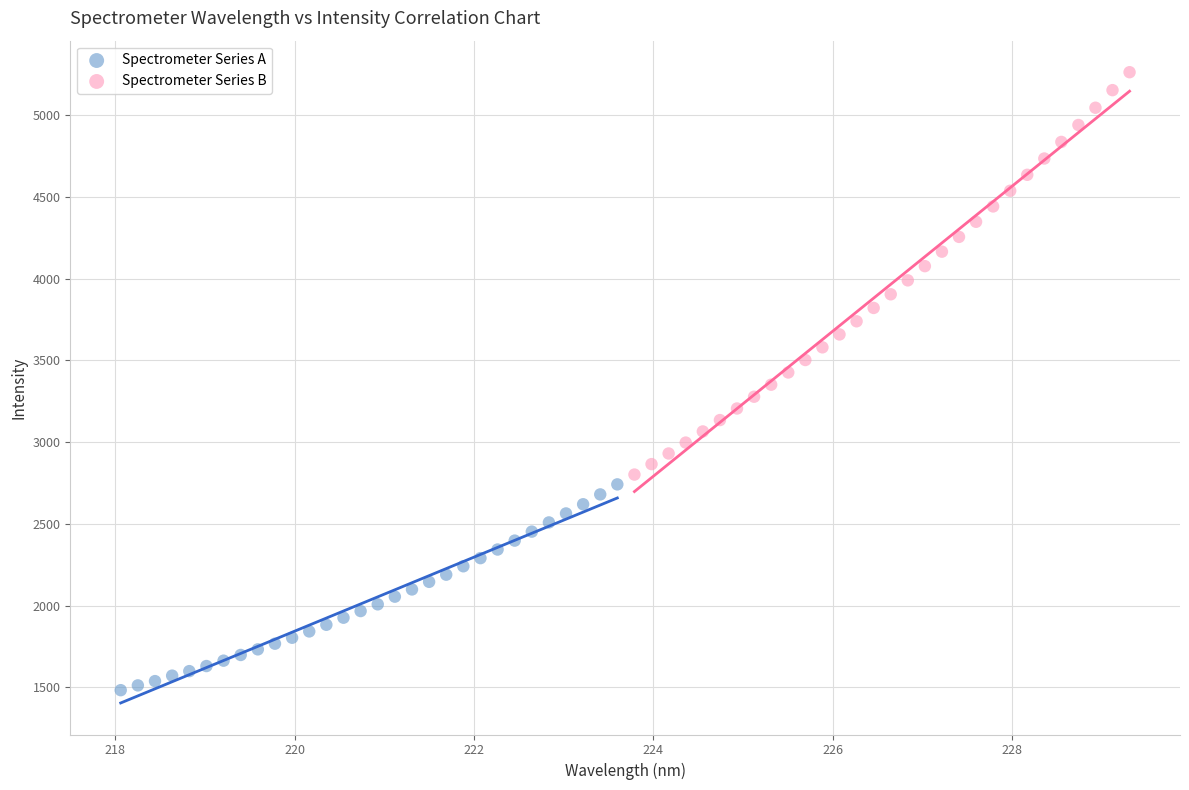

Which series contains the highest Y value?

Spectrometer Series B